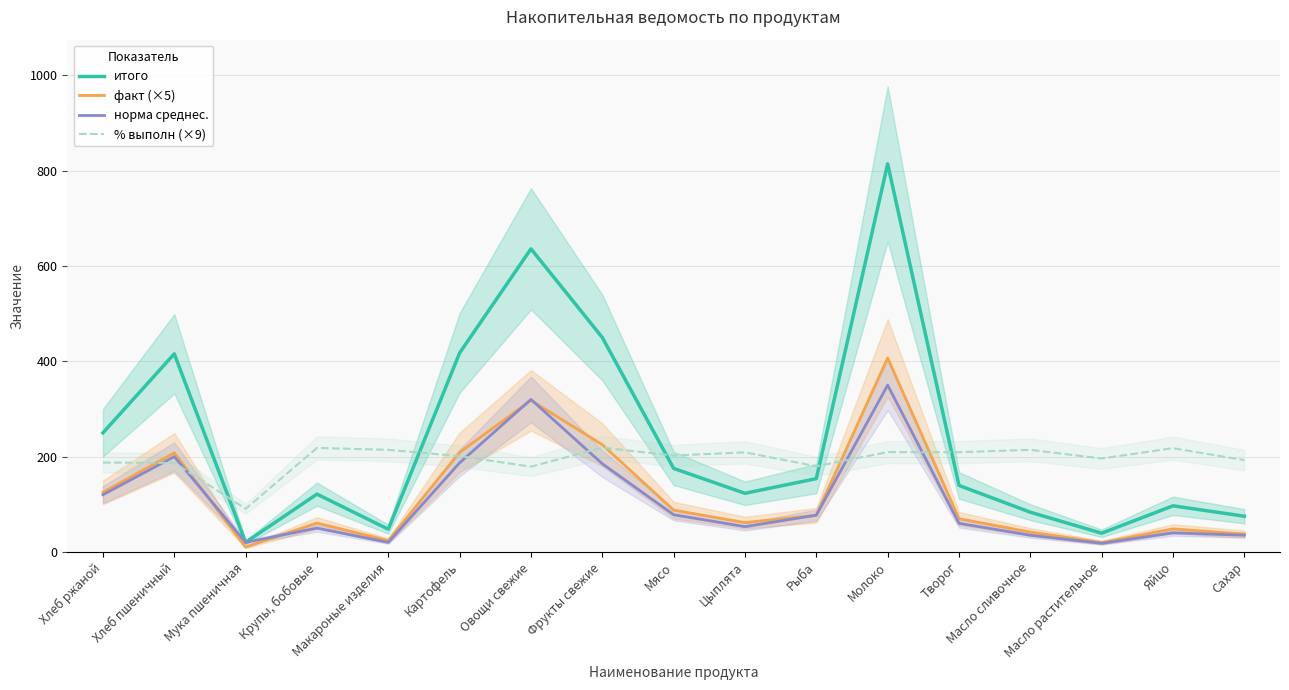

What is the spread (max minus min) of values at Масло растительное?

178.0